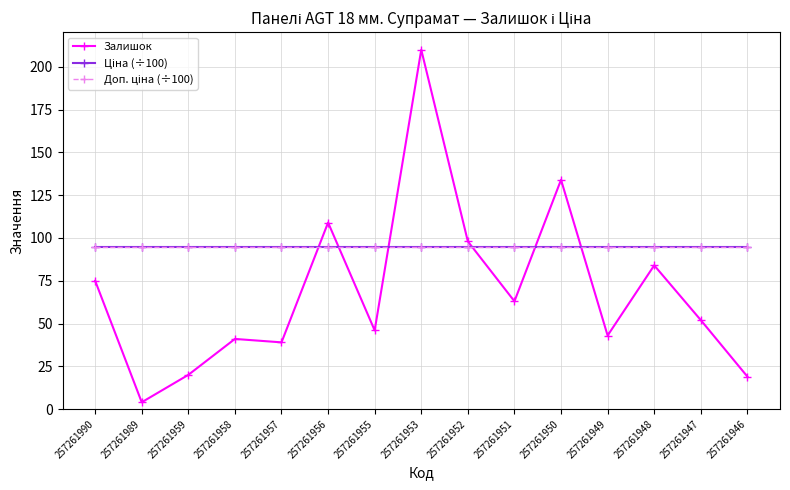

How many lines are shown in the chart?

3